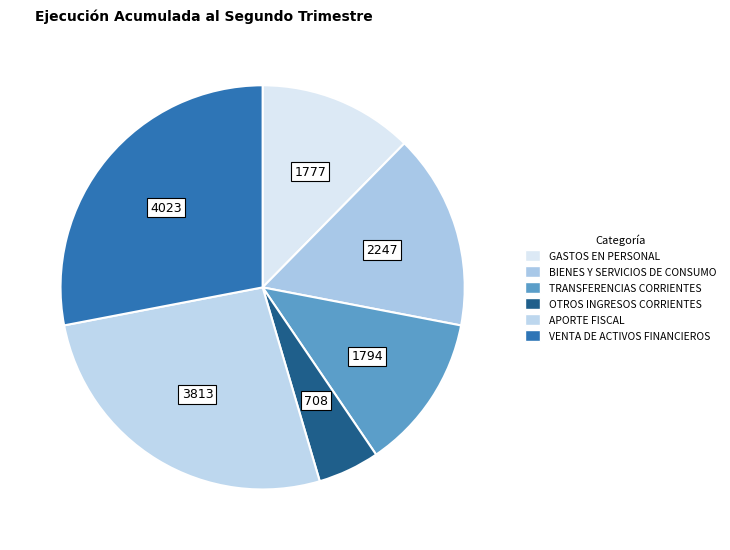

What percentage do TRANSFERENCIAS CORRIENTES and VENTA DE ACTIVOS FINANCIEROS together represent?

40.5%